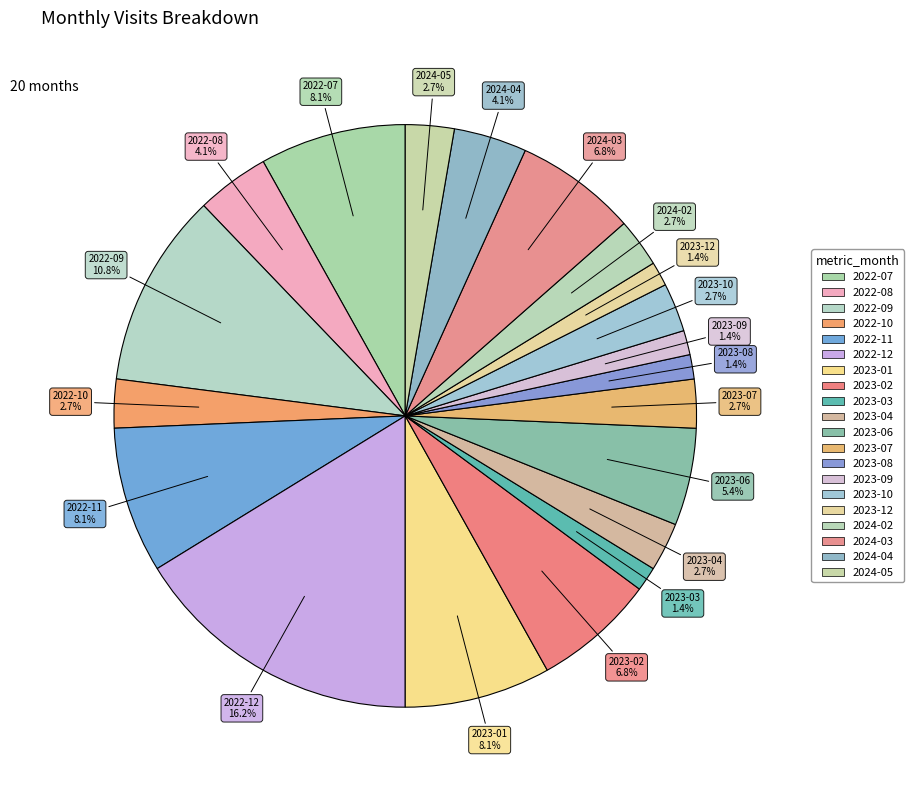

Do 2024-05 and 2024-02 together represent more than half of the pie?

No